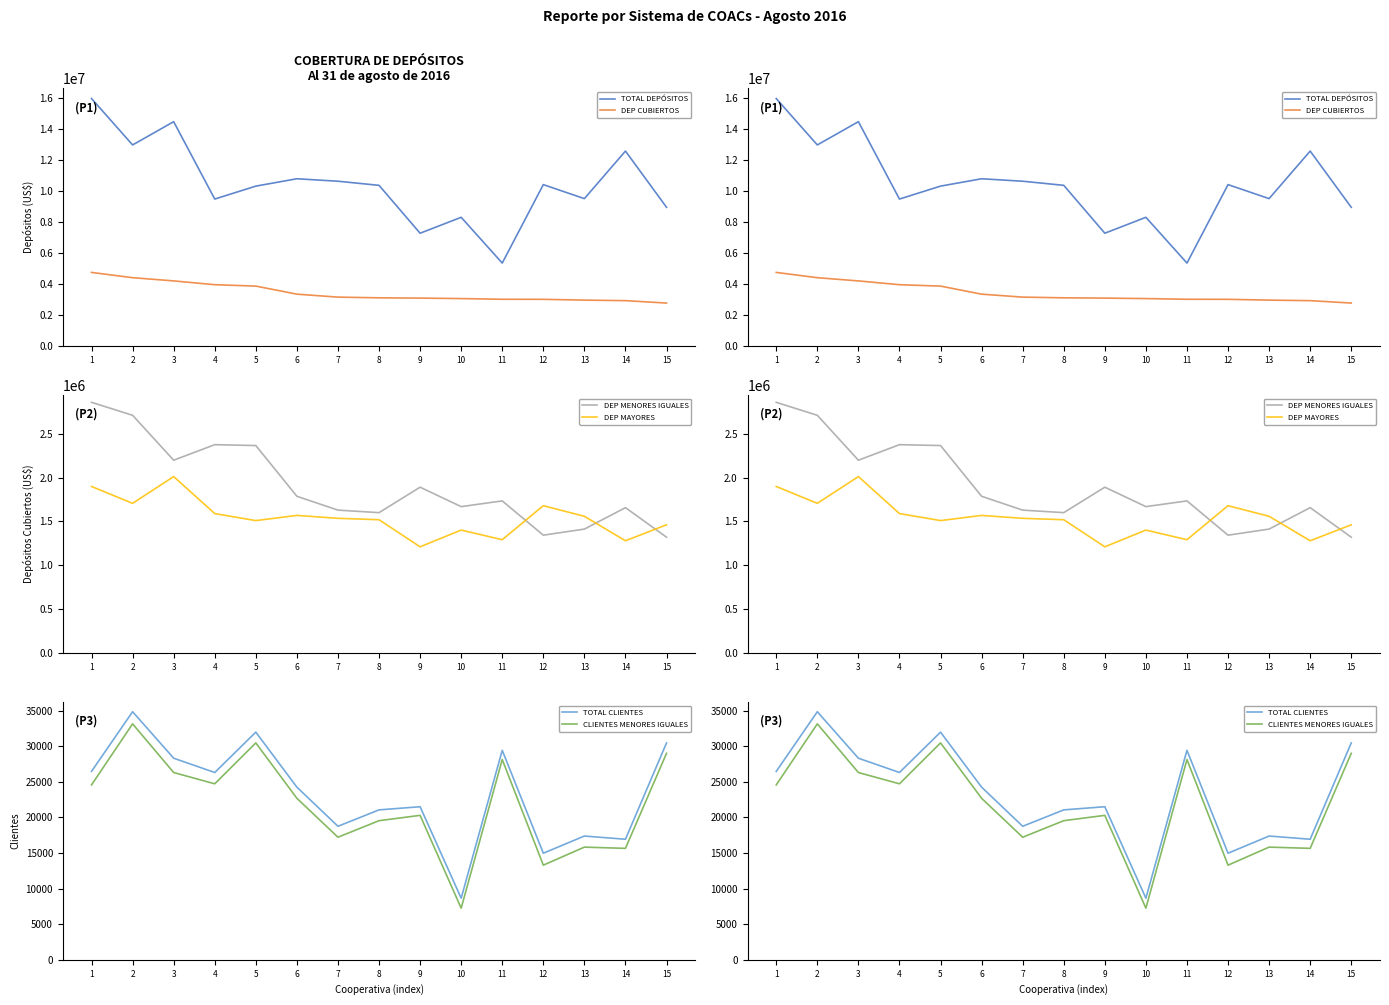

What is the approximate value of DEP MENORES IGUALES at 7?

1629402.3